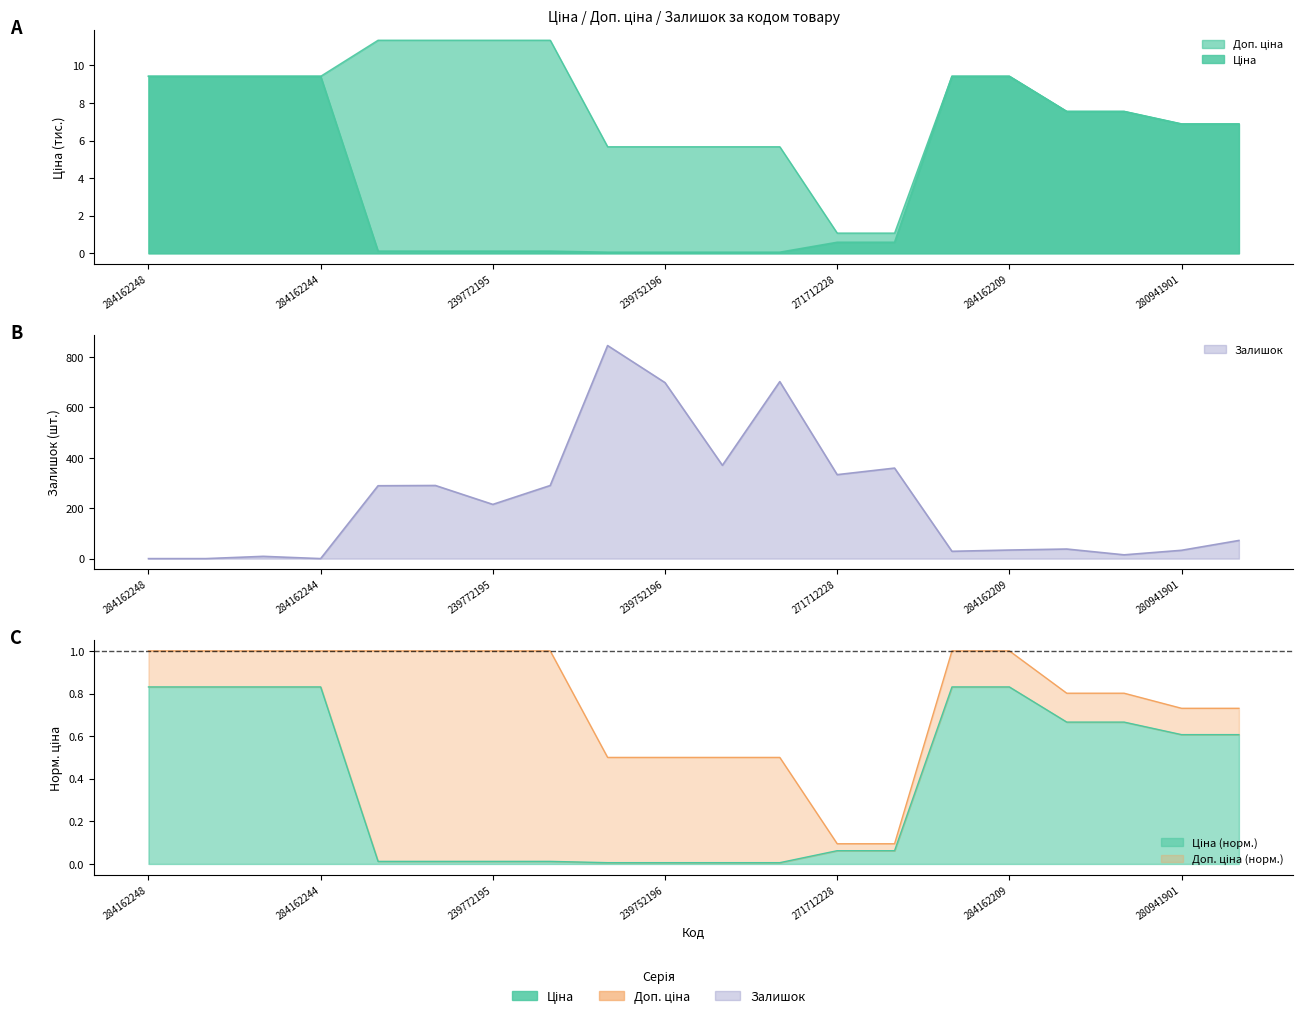

Reading left to right, transcribe all the data shown in this chart.

Ціна: 284162248=9.4	284162246=9.4	284162245=9.4	284162244=9.4	239792197=0.1	239792196=0.1	239772195=0.1	239772179=0.1	239752197=0.1	239752196=0.1	239732195=0.1	239732179=0.1	271712228=0.6	271712227=0.6	284162210=9.4	284162209=9.4	239682195=7.5	239682179=7.5	280941901=6.9	280941856=6.9
Доп. ціна: 284162248=9.4	284162246=9.4	284162245=9.4	284162244=9.4	239792197=11.3	239792196=11.3	239772195=11.3	239772179=11.3	239752197=5.7	239752196=5.7	239732195=5.7	239732179=5.7	271712228=1.1	271712227=1.1	284162210=9.4	284162209=9.4	239682195=7.5	239682179=7.5	280941901=6.9	280941856=6.9
Залишок: 284162248=0.0	284162246=0.0	284162245=9.0	284162244=0.0	239792197=289.0	239792196=290.0	239772195=215.0	239772179=290.0	239752197=845.0	239752196=698.0	239732195=370.0	239732179=702.0	271712228=333.0	271712227=359.0	284162210=29.0	284162209=34.0	239682195=38.0	239682179=15.0	280941901=33.0	280941856=72.0